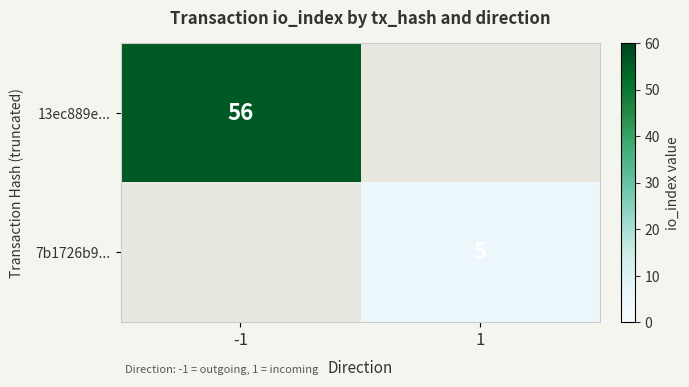

At how many categories does at least one series exceed 47?

1